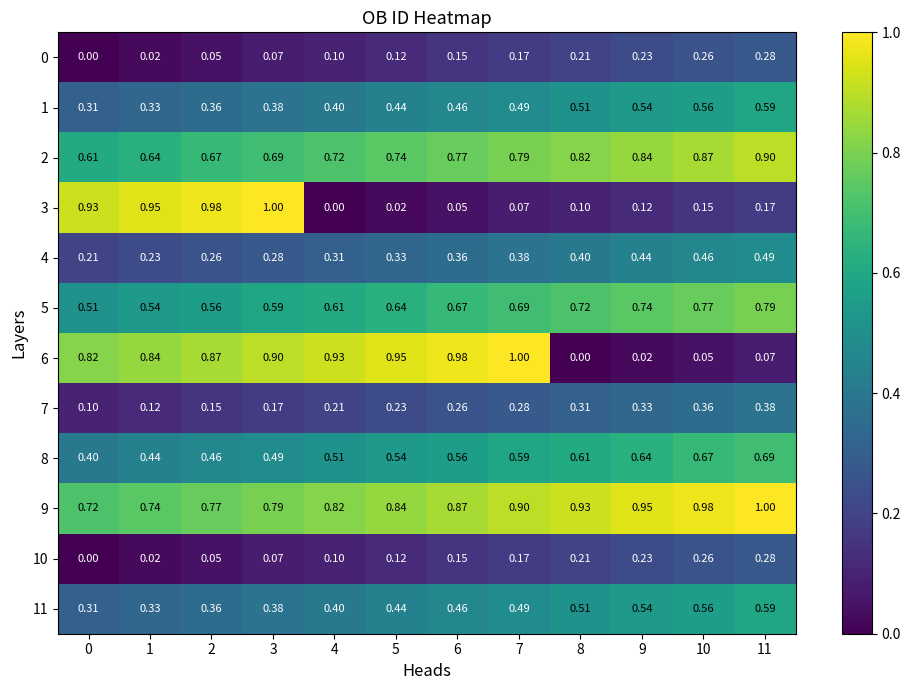

How many series are shown in this chart?

12